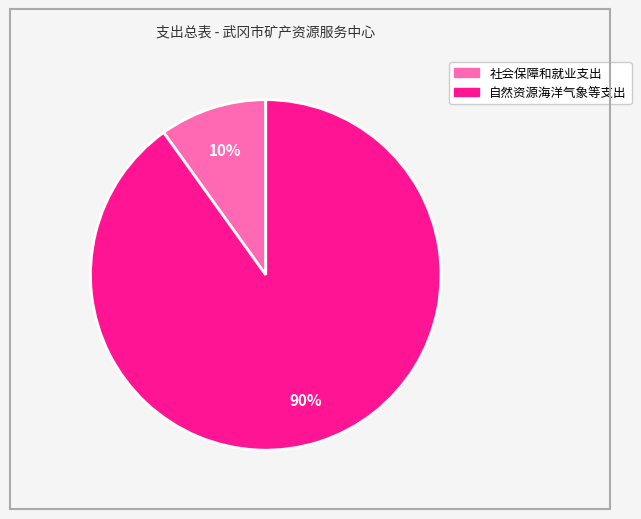

Which slice is the largest?

自然资源海洋气象等支出